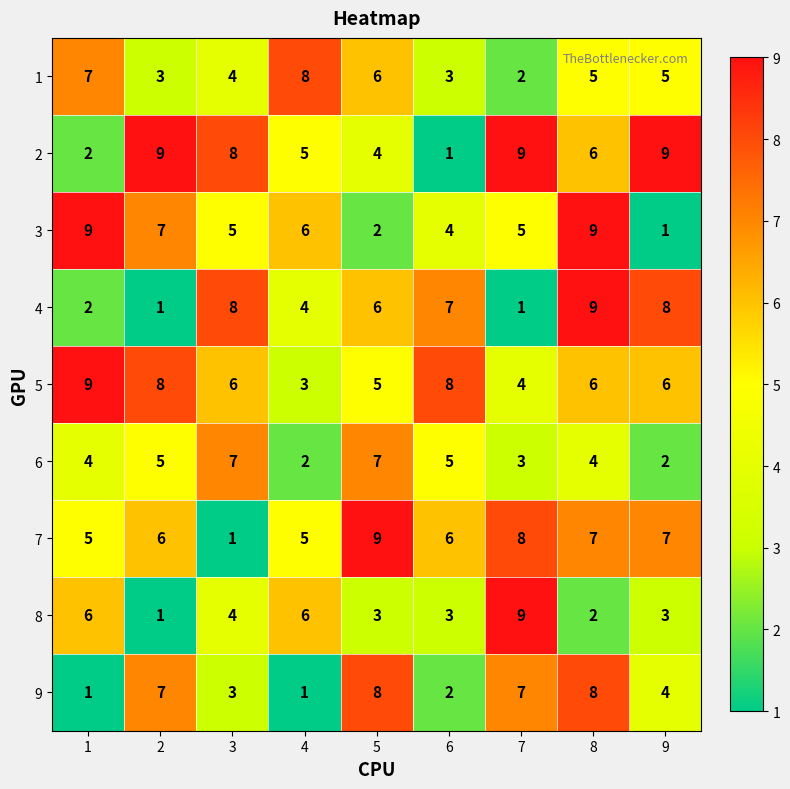

What is the difference between the second highest and minimum values in the 2 series?

8